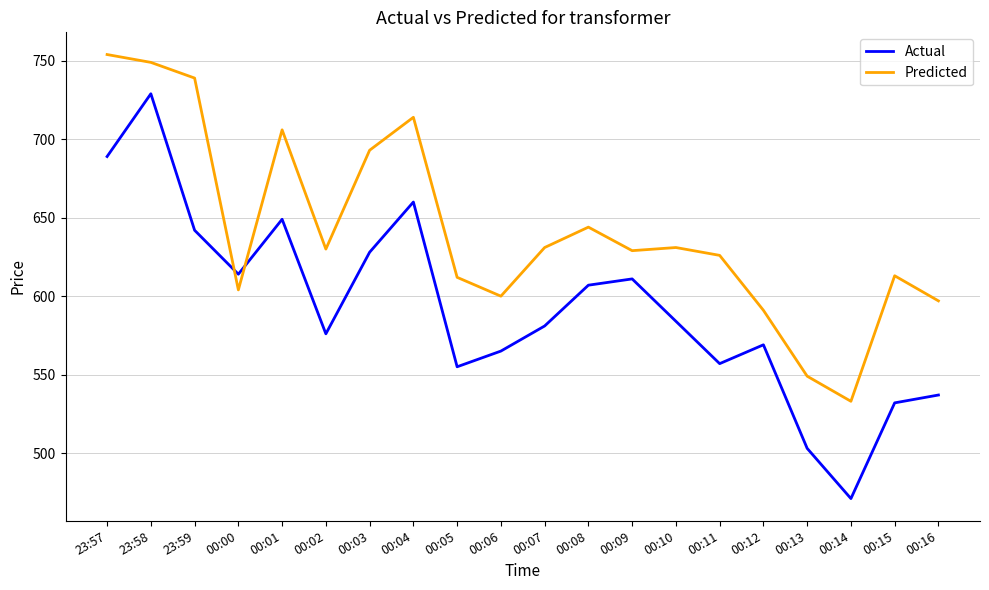

How many intersections are there between Actual and Predicted?

2